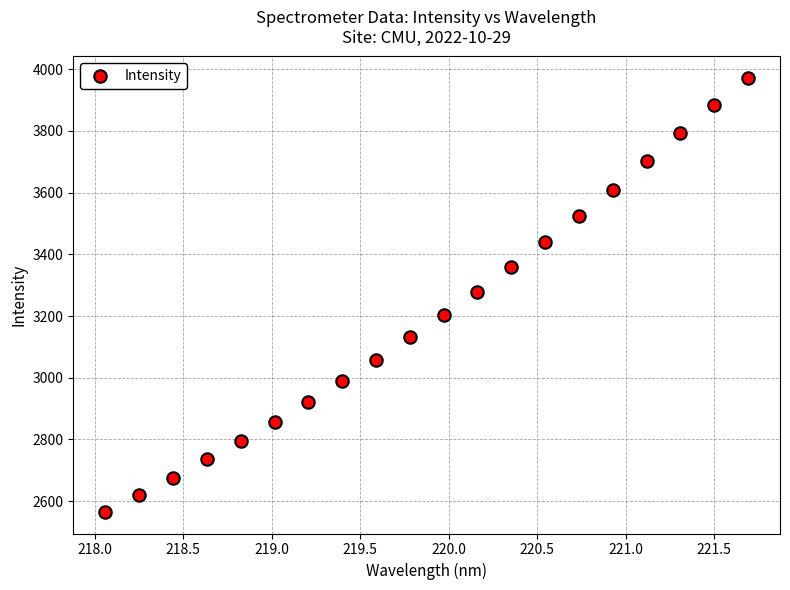

What is the range of Y values (max minus min)?

1405.2